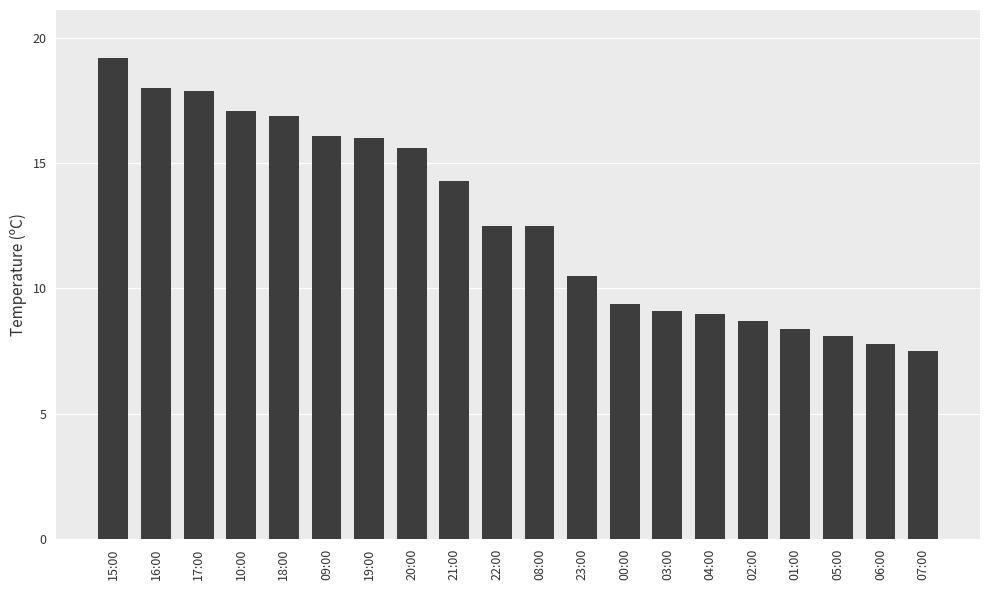

Approximately how many times larger is the value at 03:00 compared to 06:00?

1.2